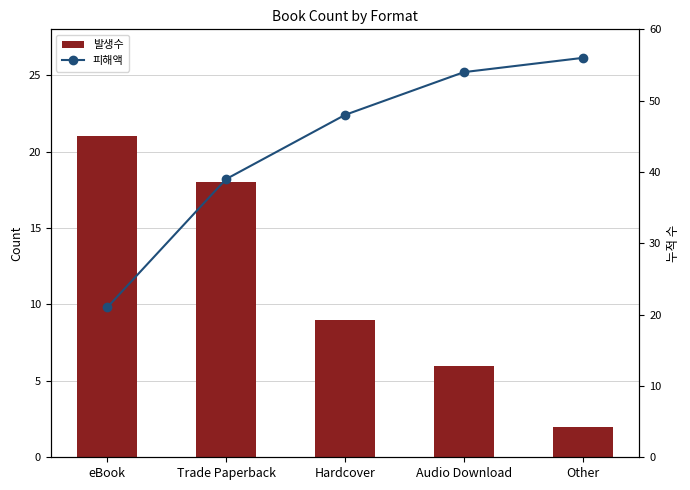

What is the maximum value shown in the chart?

56